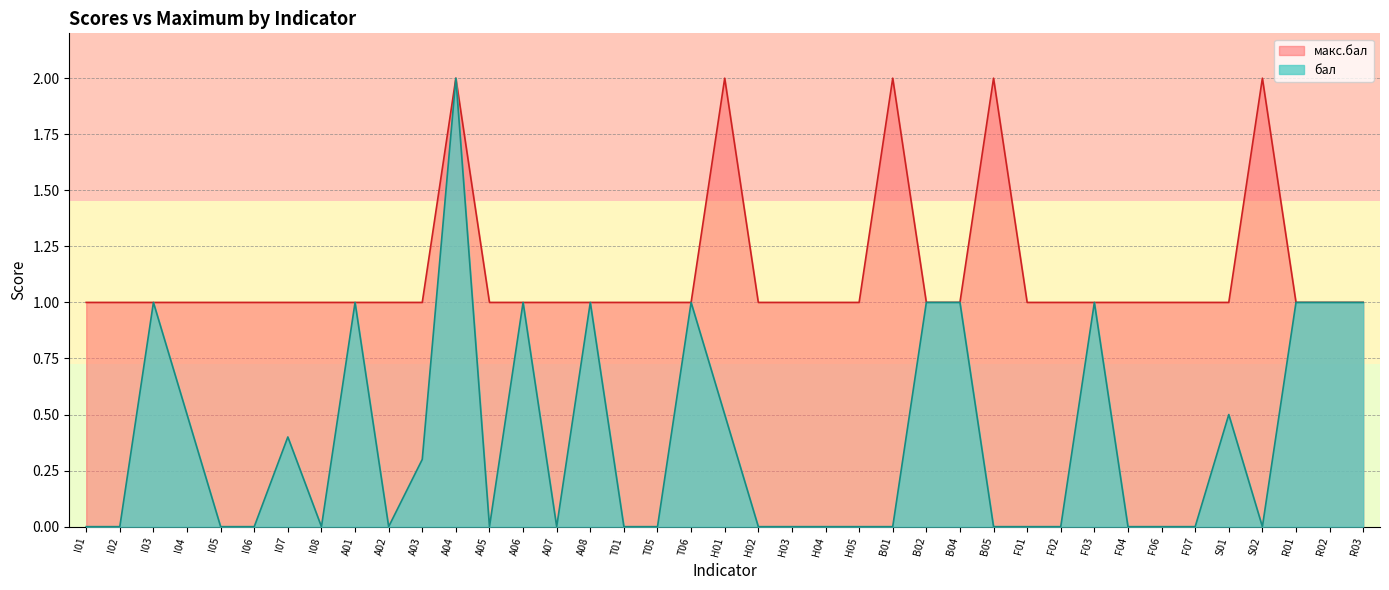

What is the greatest value displayed?

2.0